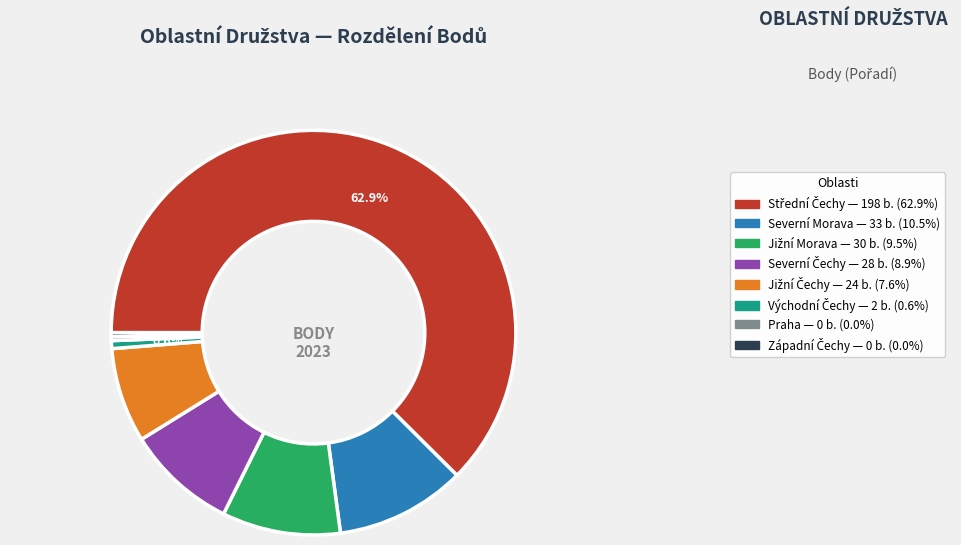

Is it true that Západní Čechy is 0% of the pie?

True